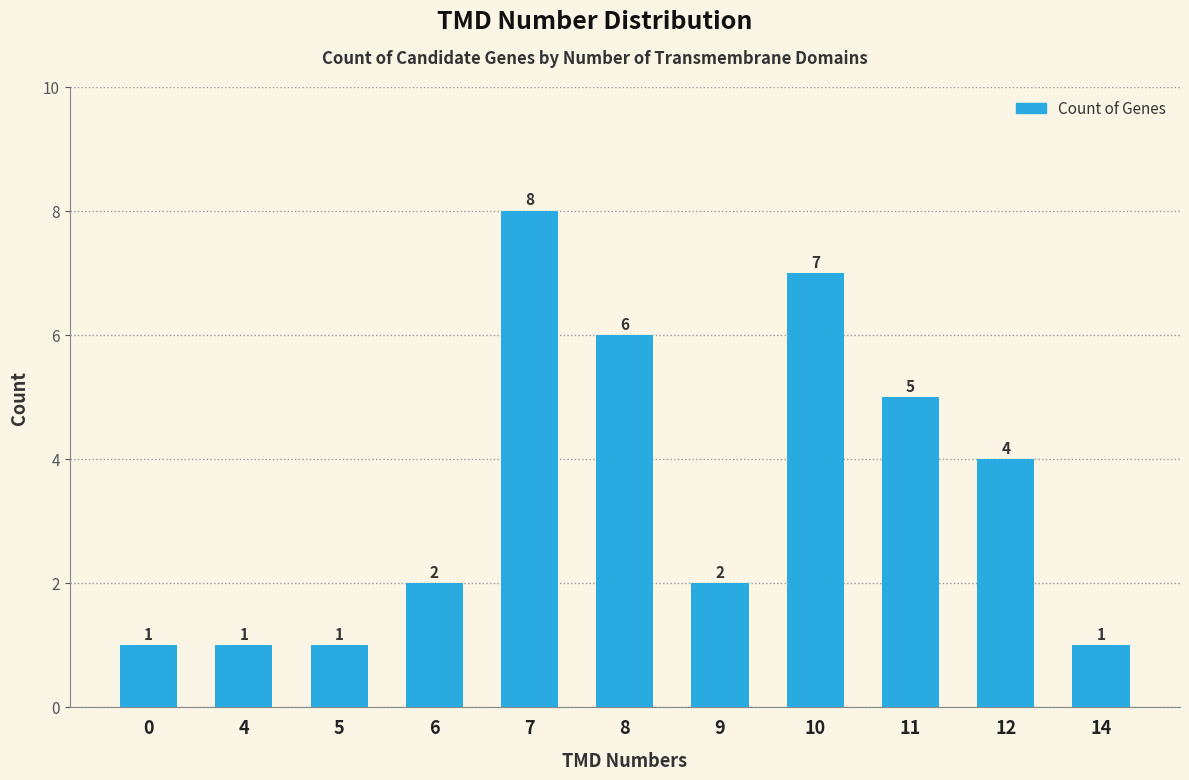

Count the values in the range 1 to 6.

9